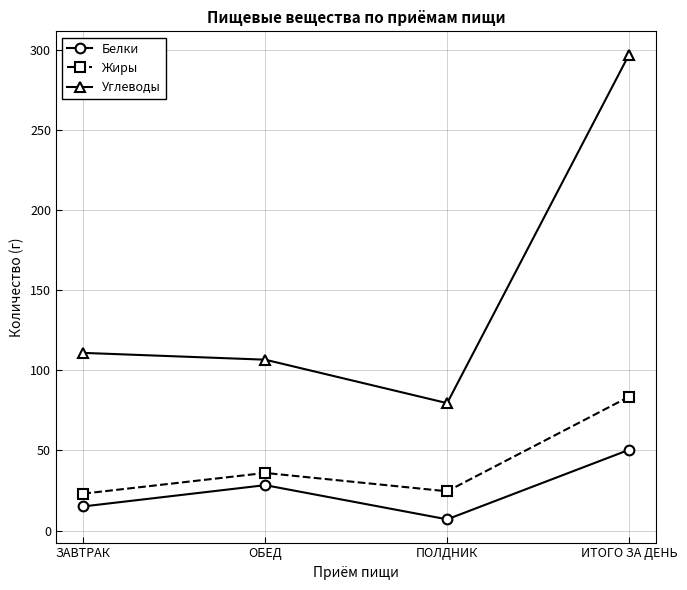

True or false: Жиры and Белки intersect in this chart.

False